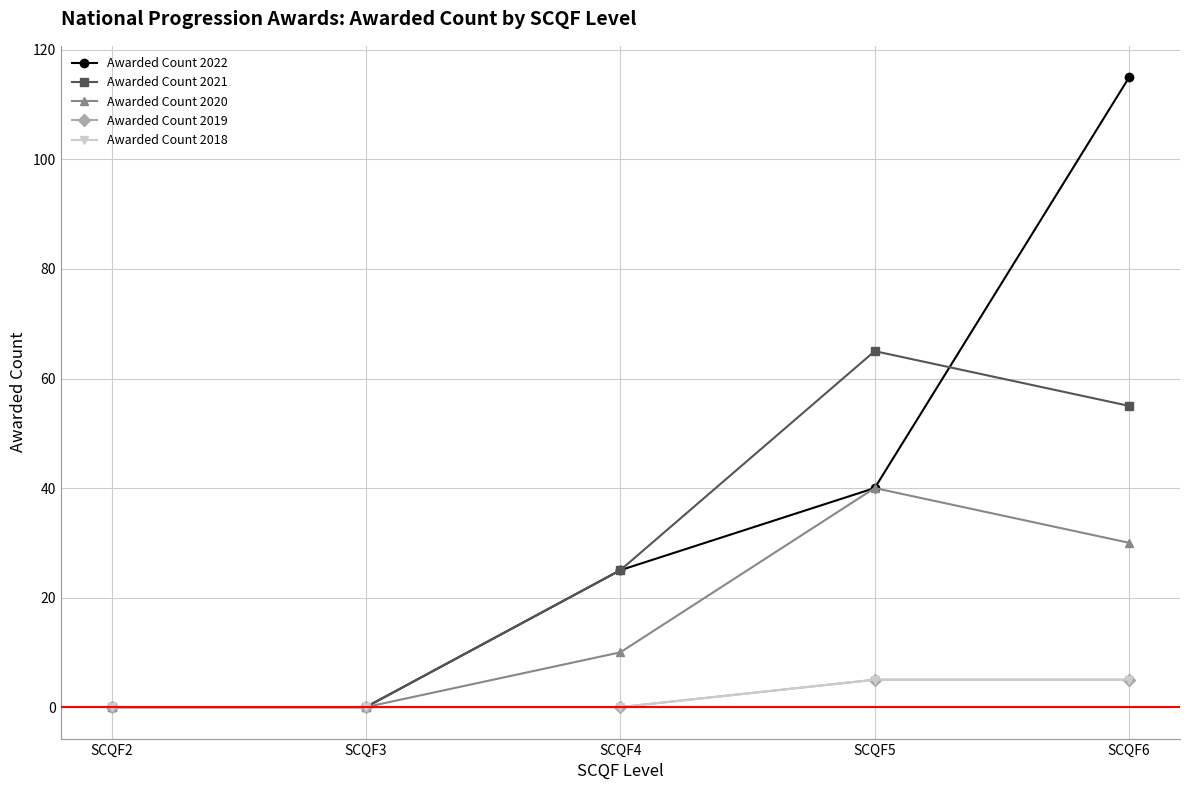

Reading left to right, list all the values displayed in this chart.

Awarded Count 2022: 0	0	25	40	115
Awarded Count 2021: 0	0	25	65	55
Awarded Count 2020: 0	0	10	40	30
Awarded Count 2019: 0	0	0	5	5
Awarded Count 2018: 0	0	0	5	5